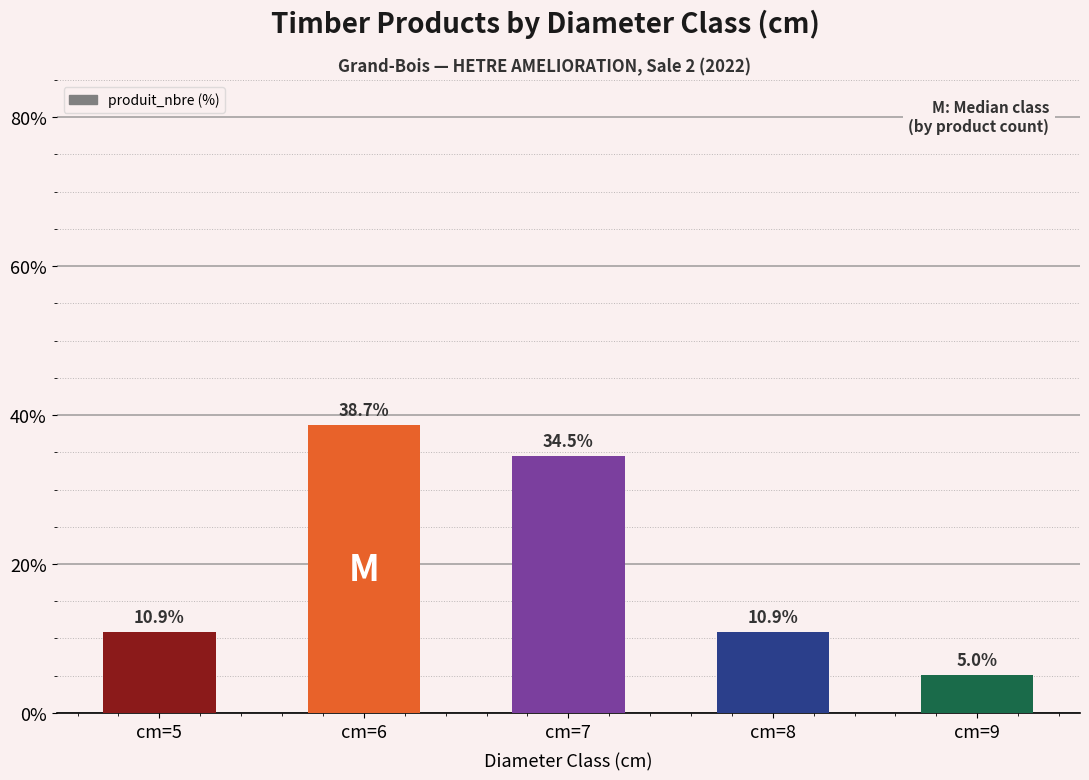

What is the smallest value displayed?

5.0